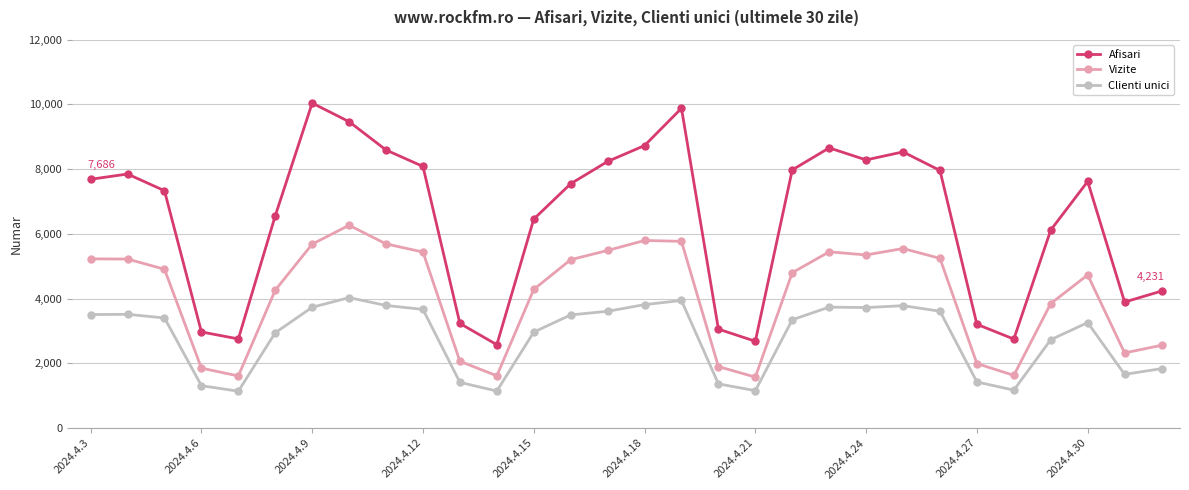

True or false: Afisari has more than 1 points higher than both neighbors.

True